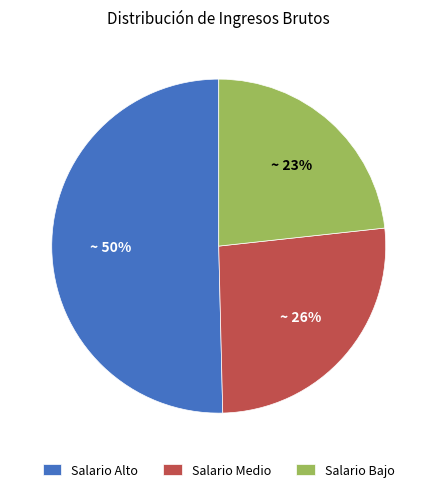

To the nearest percent, what is the difference between the largest and smallest slice percentages?

27%